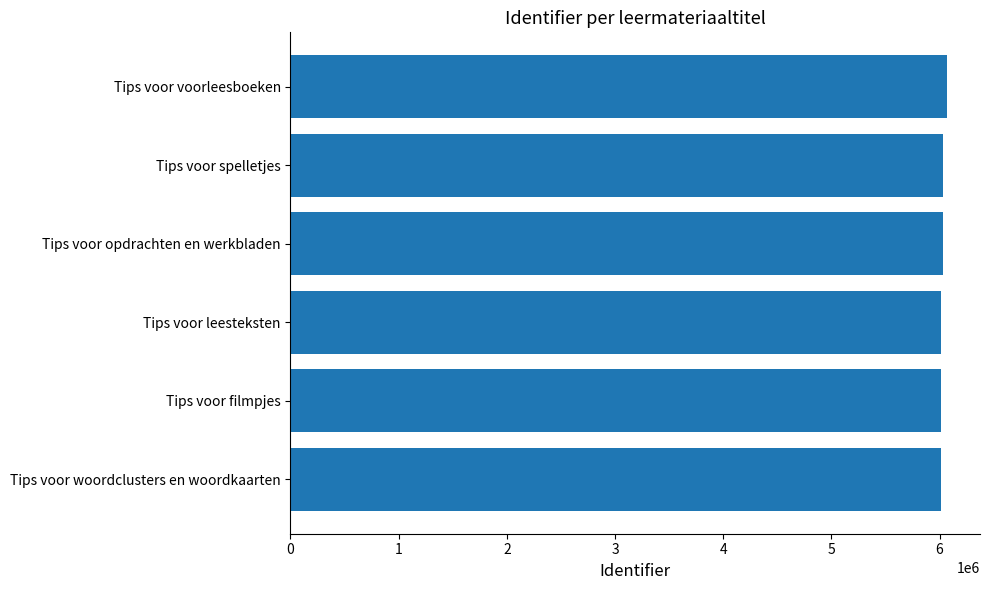

True or false: the data shows 10675873 at Tips voor woordclusters en woordkaarten.

False